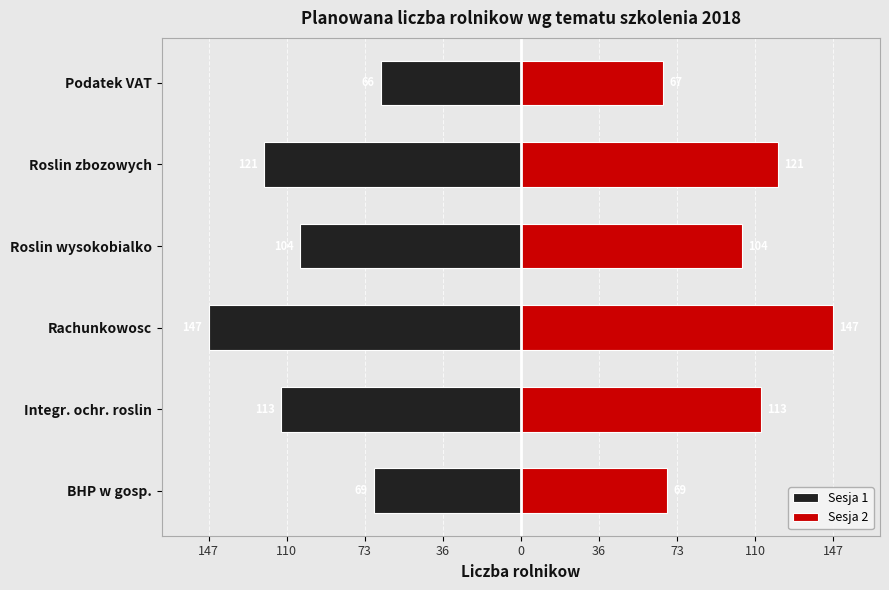

What is the sum of all Sesja 2 values?

621